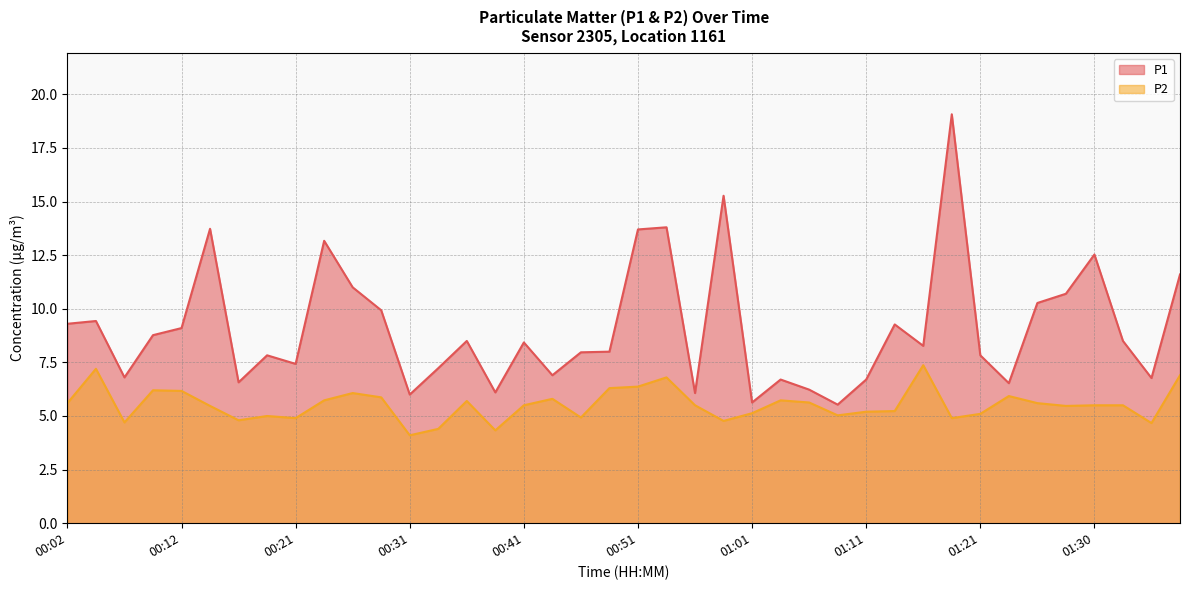

What is the difference between the maximum and minimum values in the P2 series?

3.3